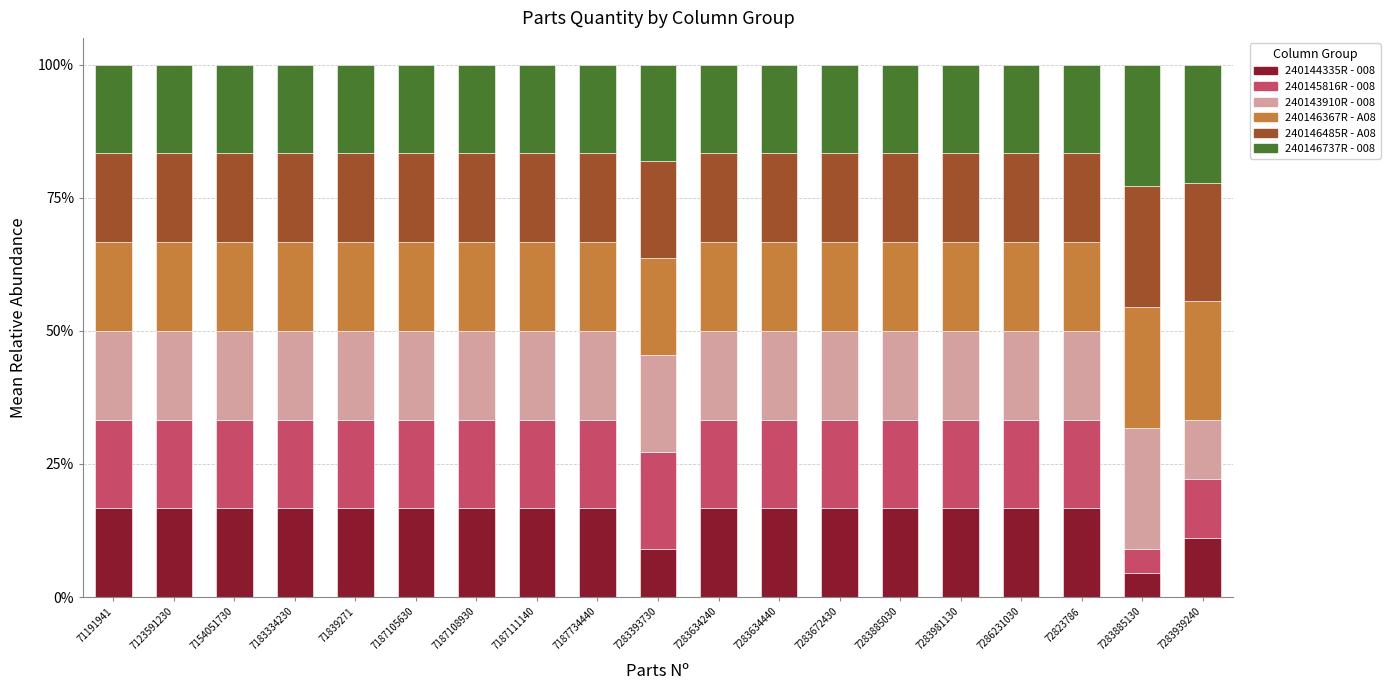

True or false: 240144335R - 008 has a value of 24.1 at 71839271.

False